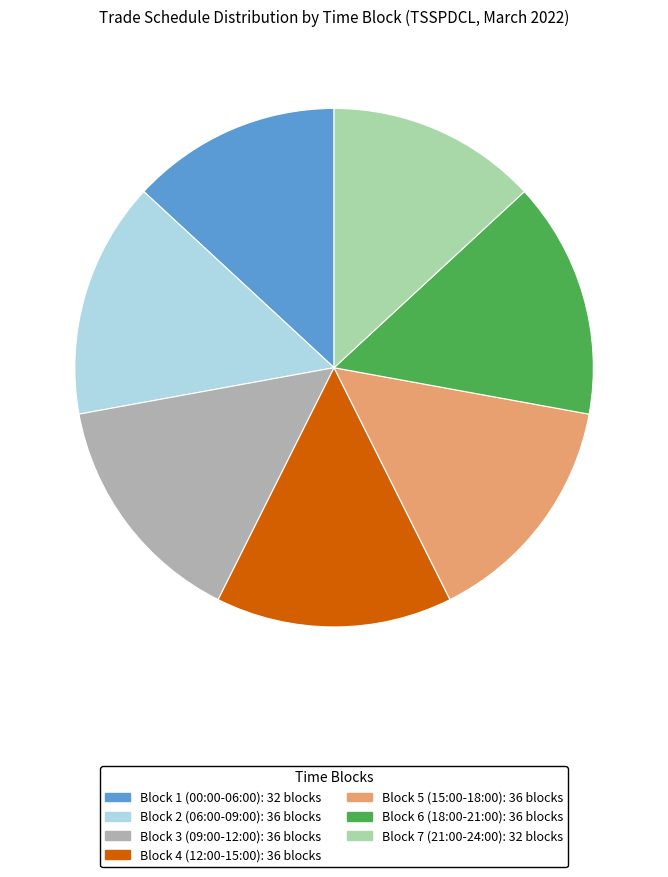

Approximately how many times larger is the value at Block 3 (09:00-12:00) compared to Block 1 (00:00-06:00)?

1.1